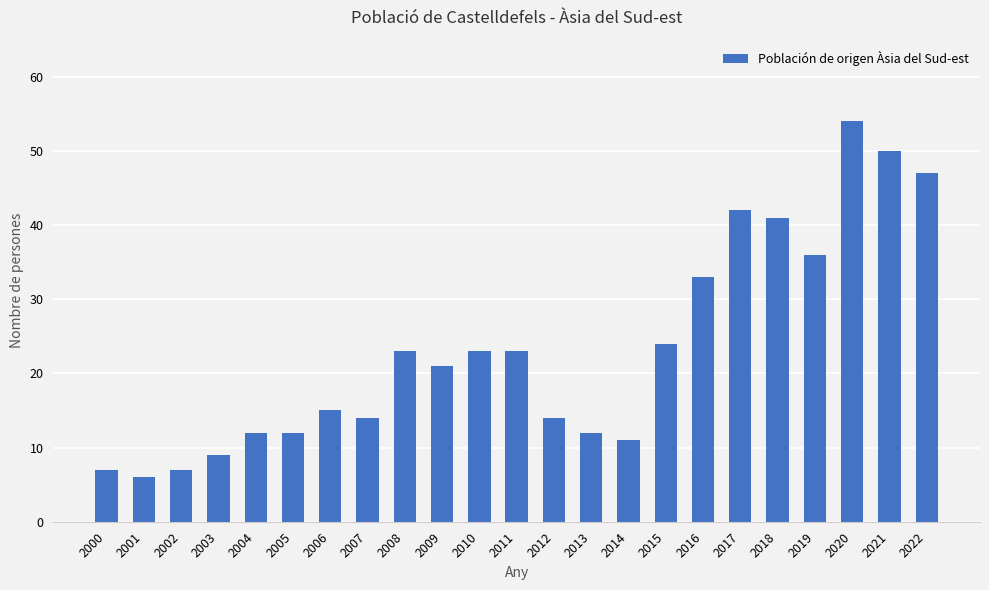

The chart shows a value of 14 at 2012. True or false?

True